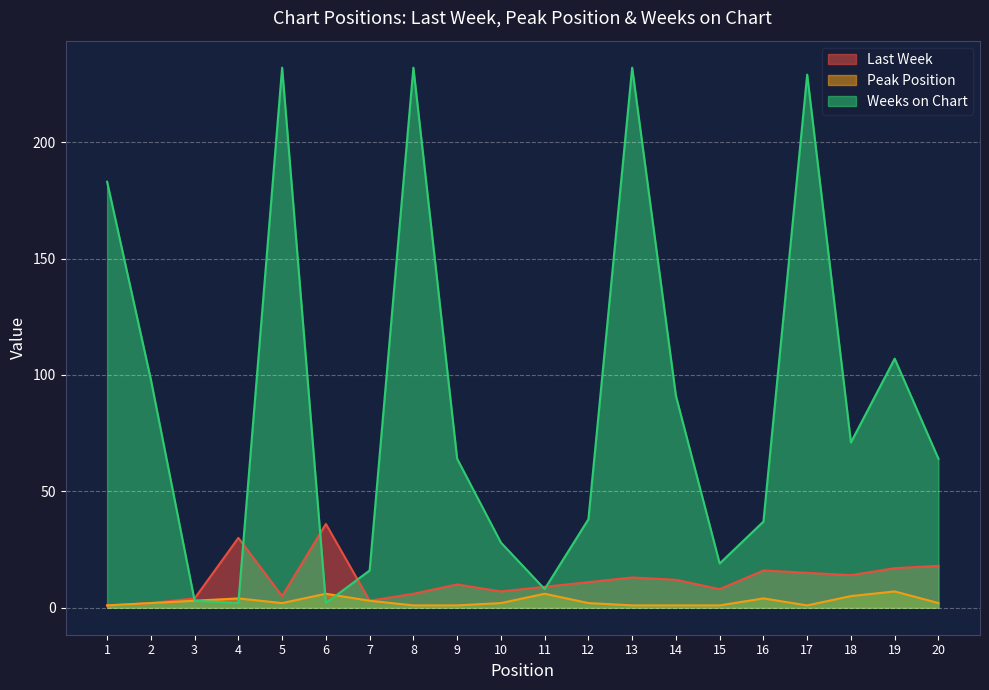

Where is the first local minimum for Last Week?

5